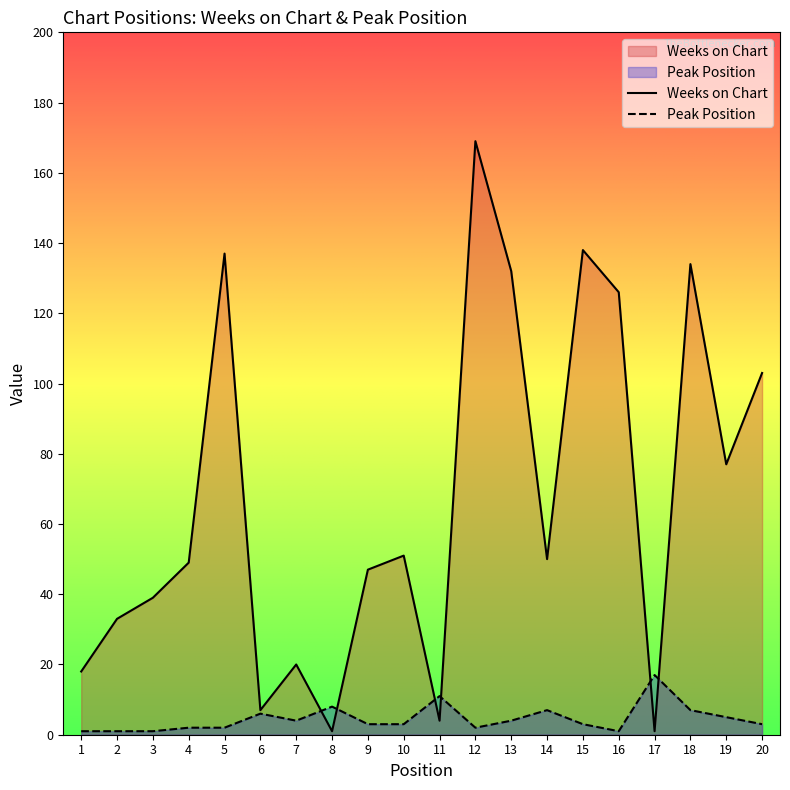

Is it true that Weeks on Chart equals 19 at 9?

False